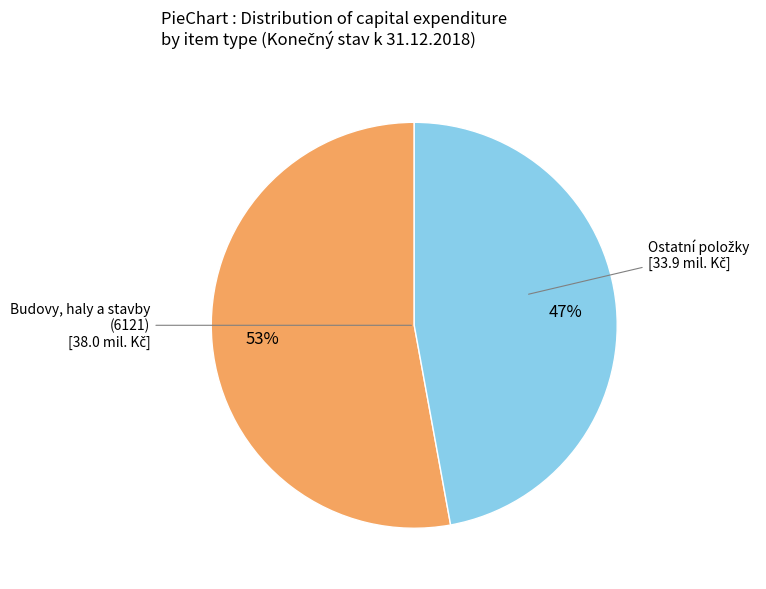

To the nearest percent, what is the average slice percentage?

50%